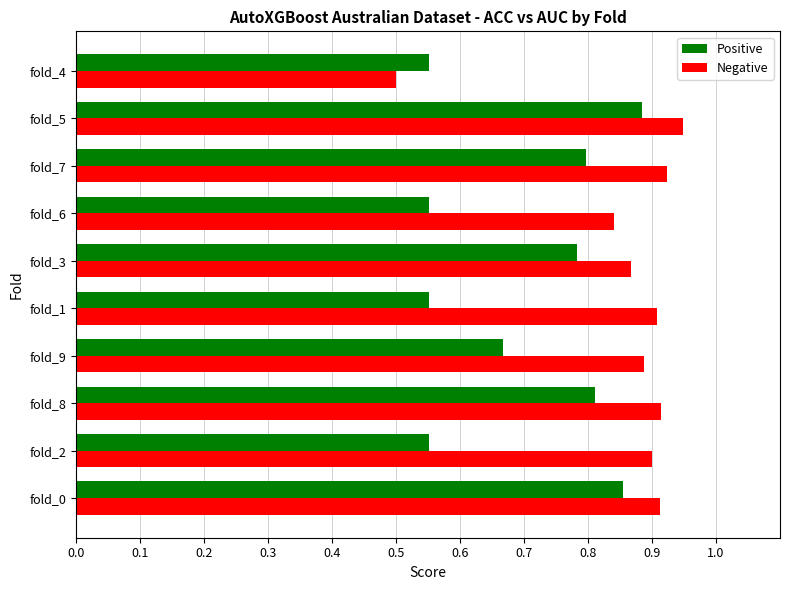

How many distinct data groups are displayed?

2